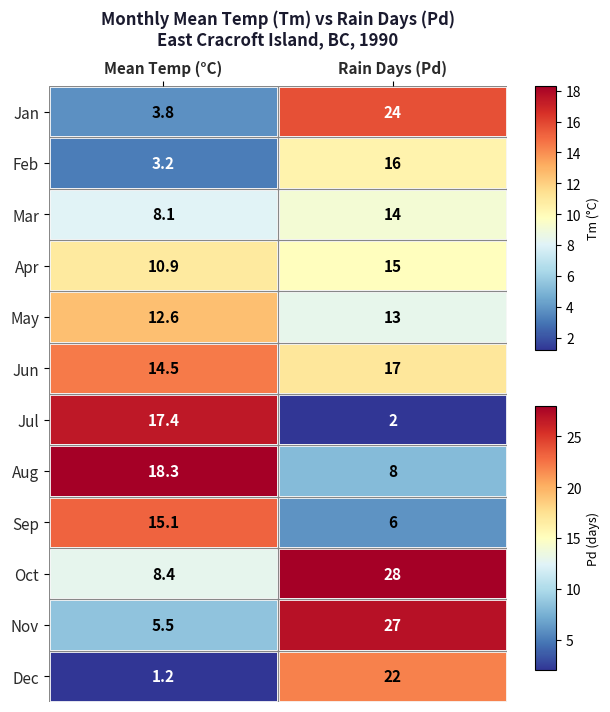

What is the sum of all Aug values?

26.3